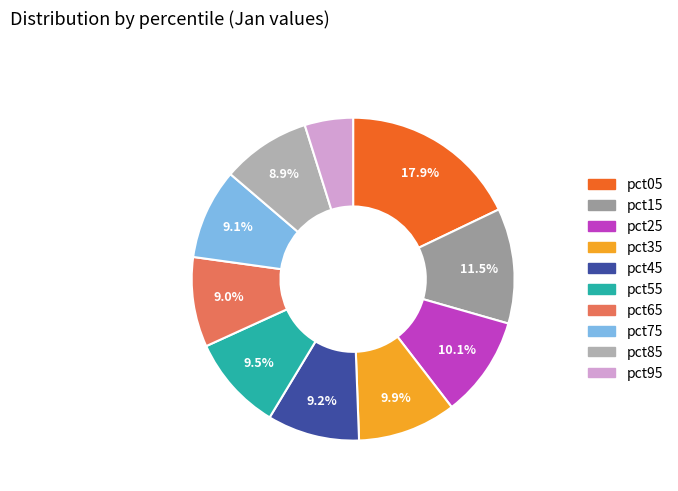

Does any single category account for the majority?

No